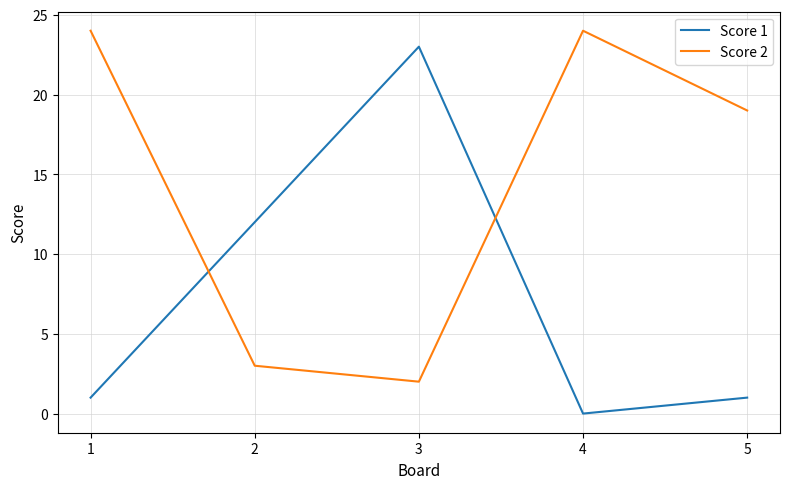

Reading right to left, what are all the values shown in this chart?

Score 1: 1	0	23	12	1
Score 2: 19	24	2	3	24